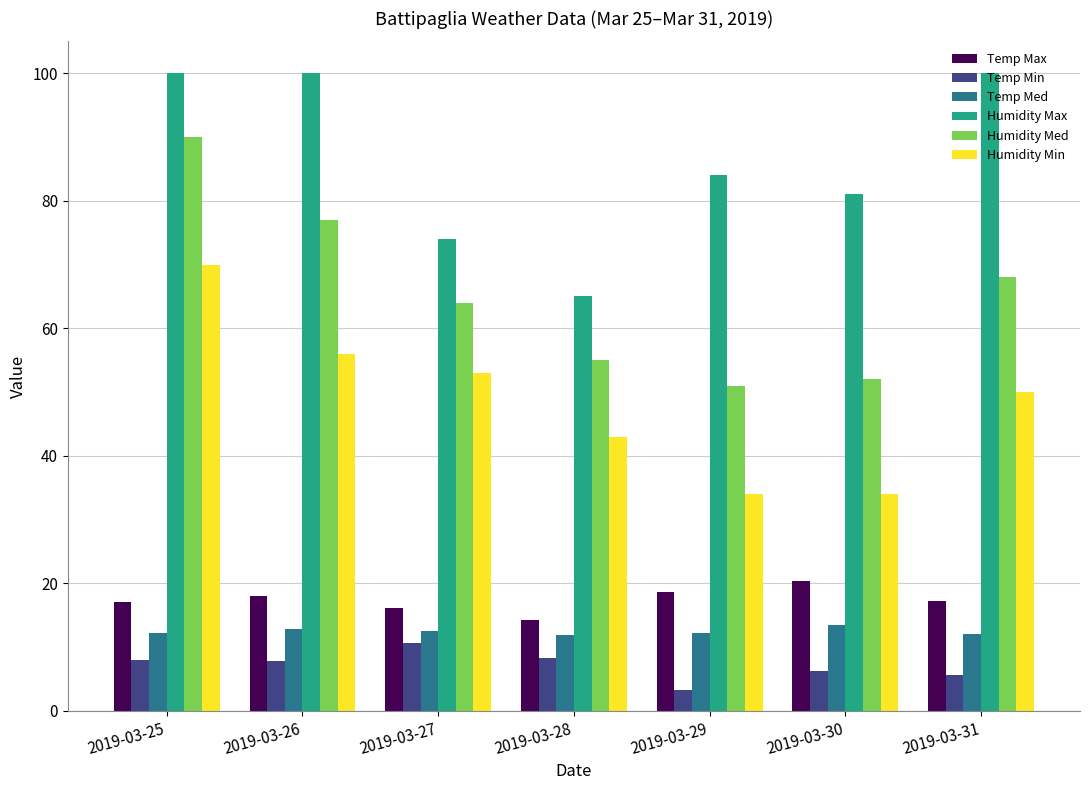

How many distinct data groups are displayed?

6